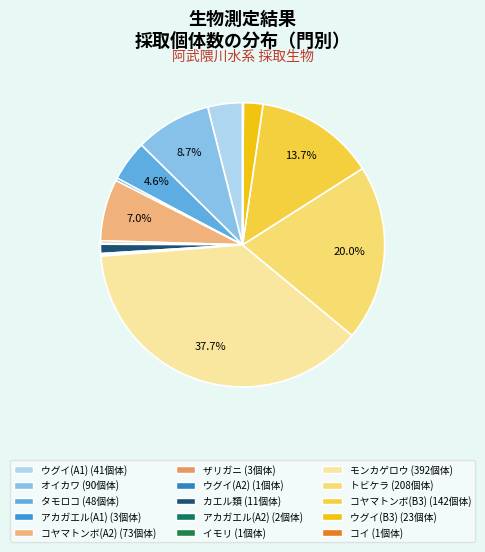

To the nearest percent, what is the difference between the largest and smallest slice percentages?

38%